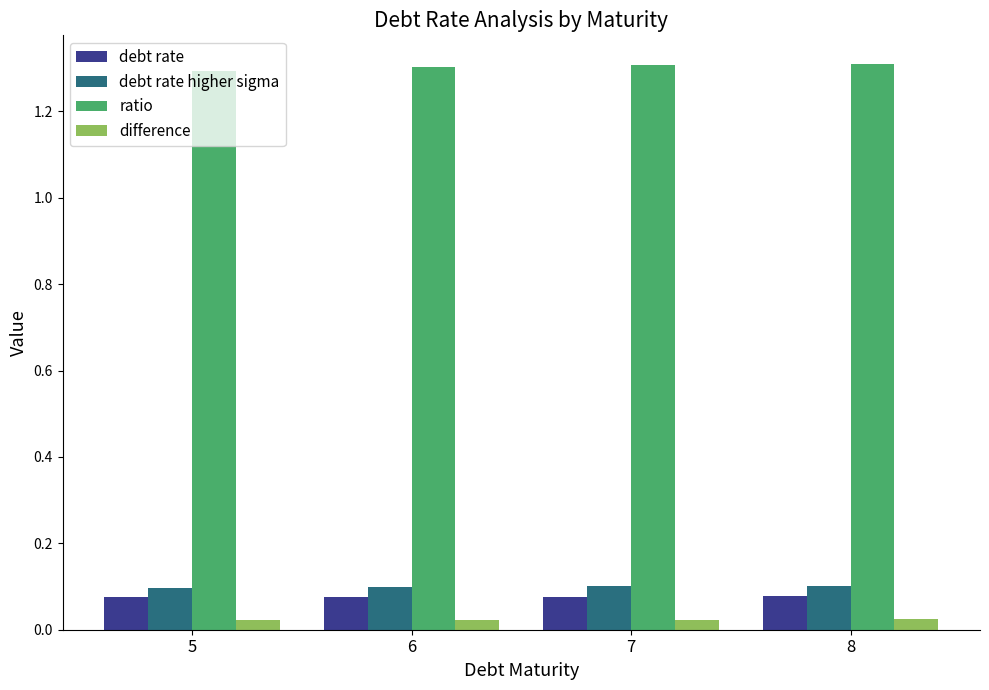

What is the greatest value displayed?

1.3